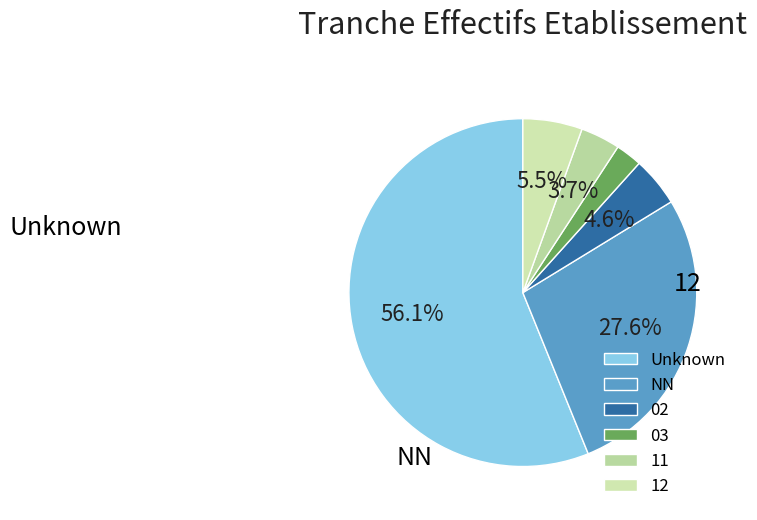

Count the number of slices in the pie.

6